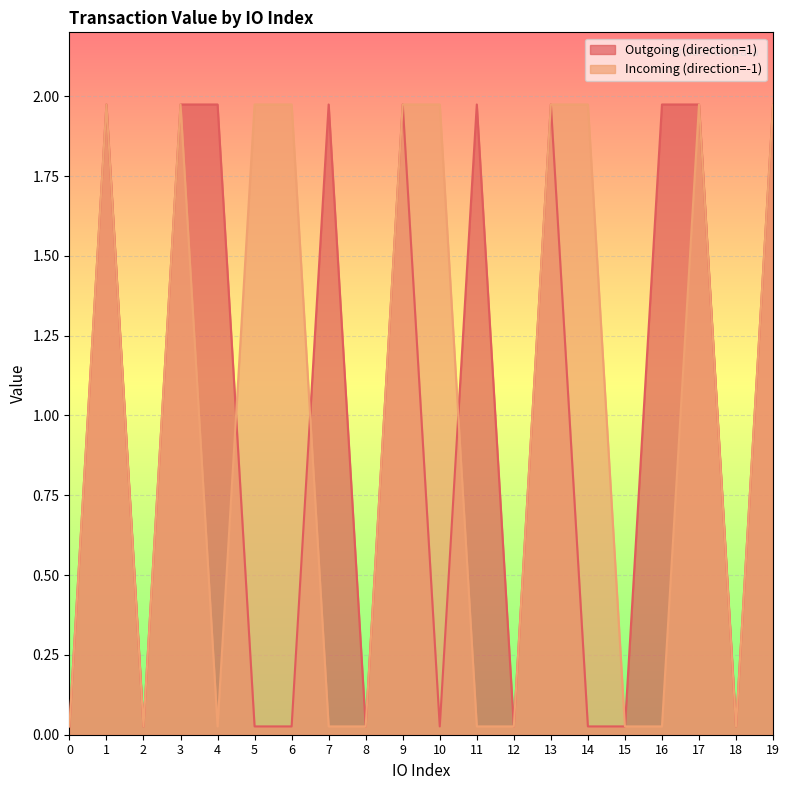

In Outgoing (direction=1), how many points are higher than both neighbors (excluding endpoints)?

5